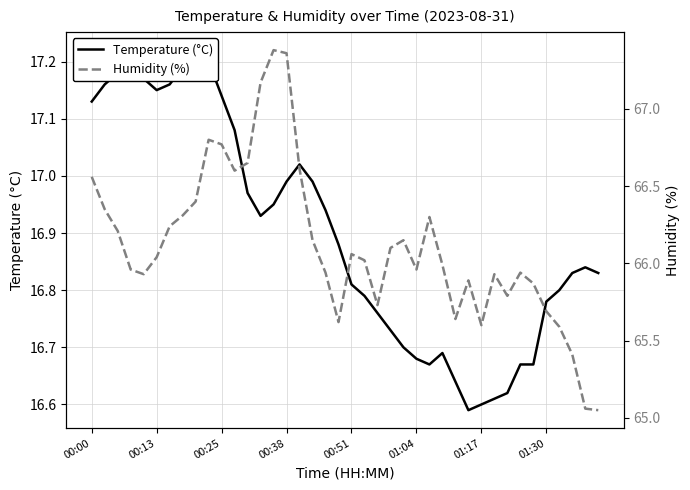

Where is the first local maximum for Humidity (%)?

9